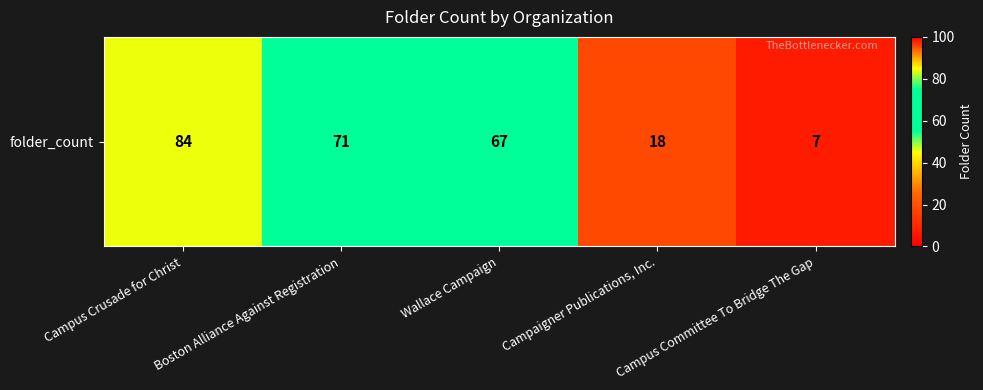

Reading left to right, transcribe all the data shown in this chart.

84	71	67	18	7